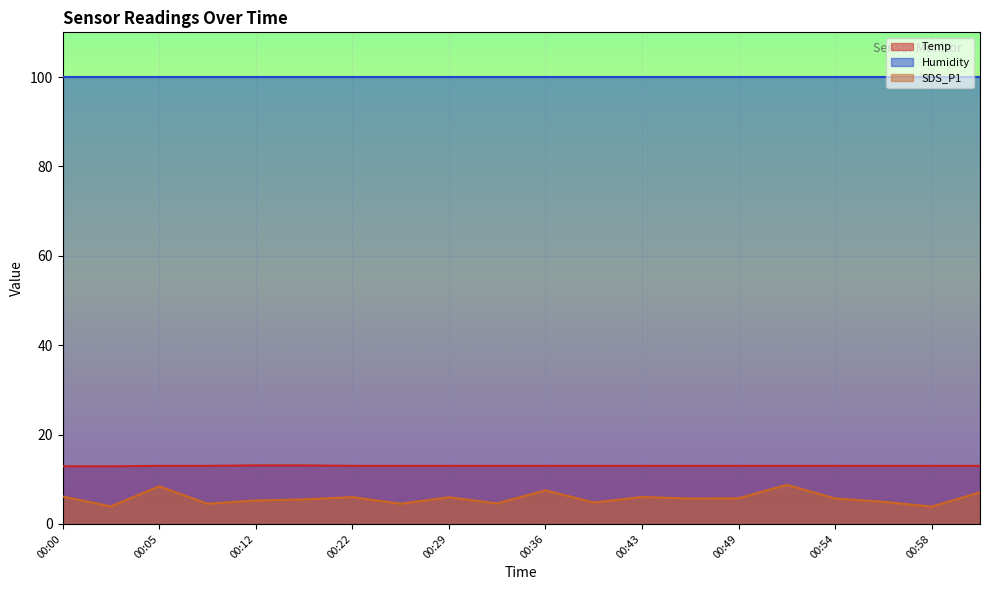

What is the value of the Temp point at the 1st from the left?

12.9